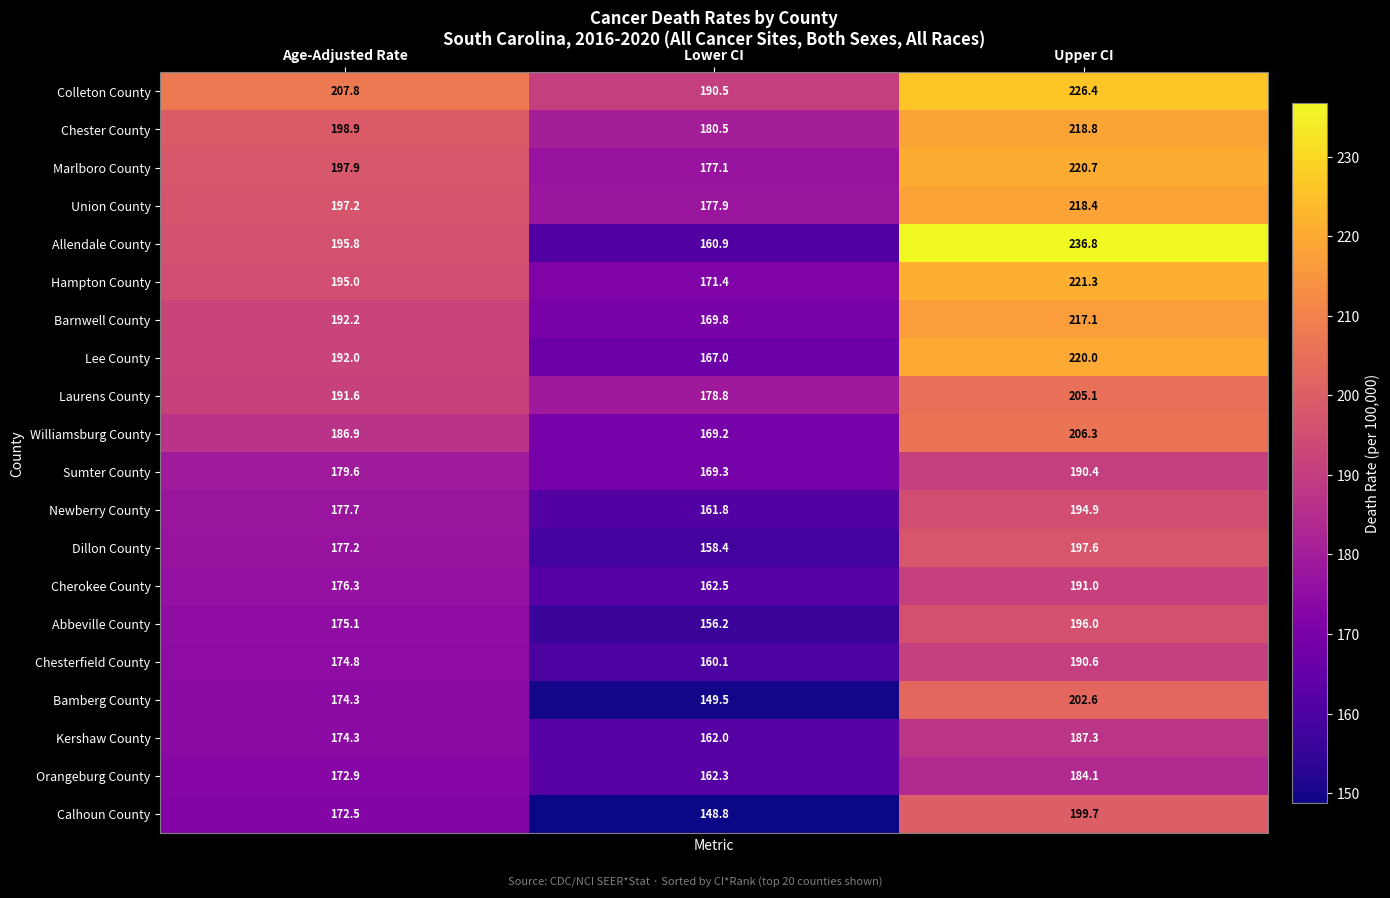

At which label is Hampton County closest to 196?

Age-Adjusted Rate